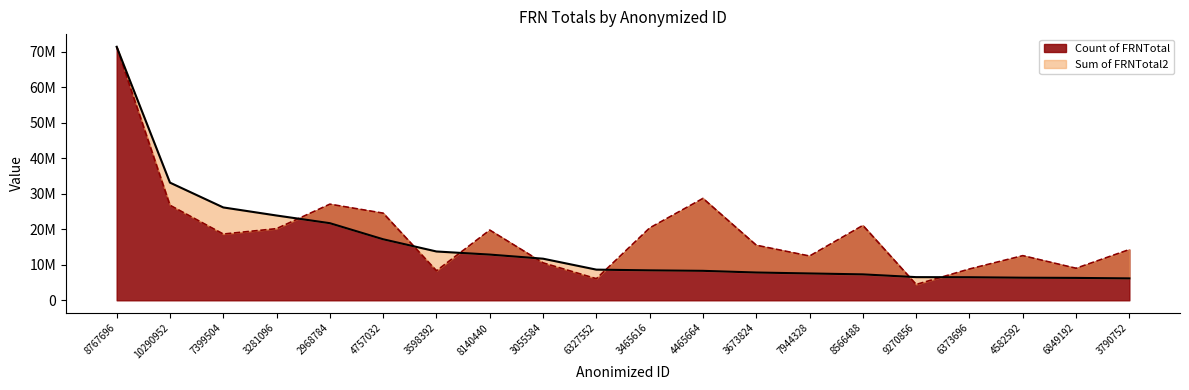

What is the spread (max minus min) of values at 4465664?

20383322.1